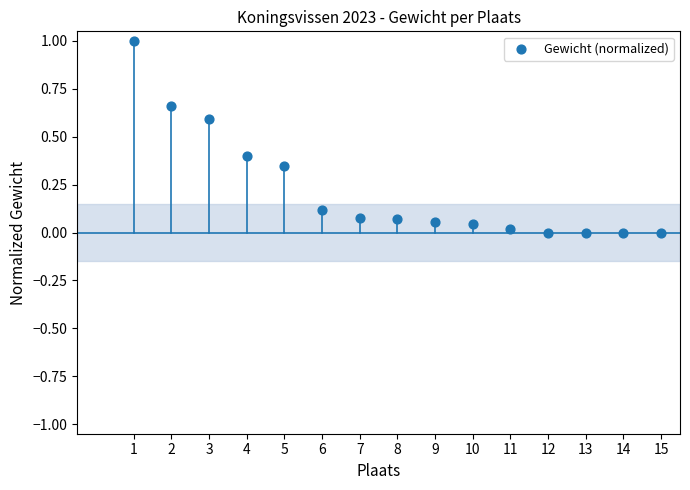

What is the range of X values (max minus min)?

14.0